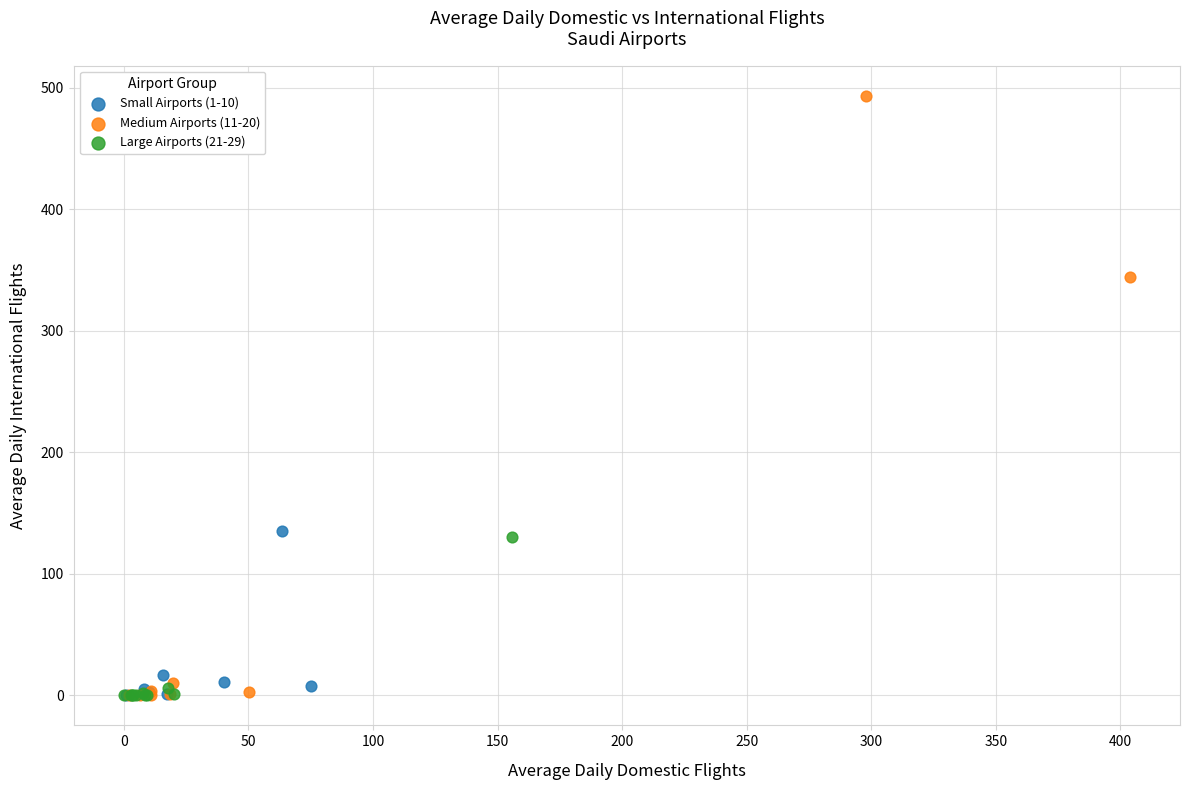

Which series contains the highest Y value?

Medium Airports (11-20)